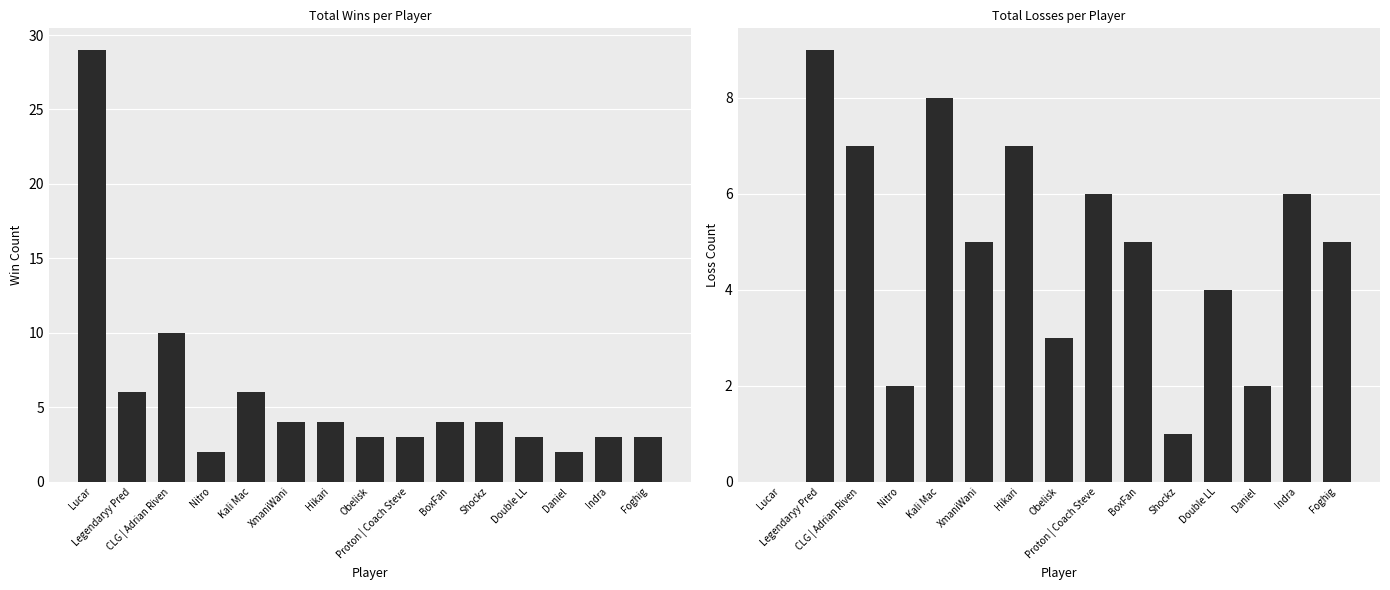

Is it true that Losses equals 3 at Obelisk?

True